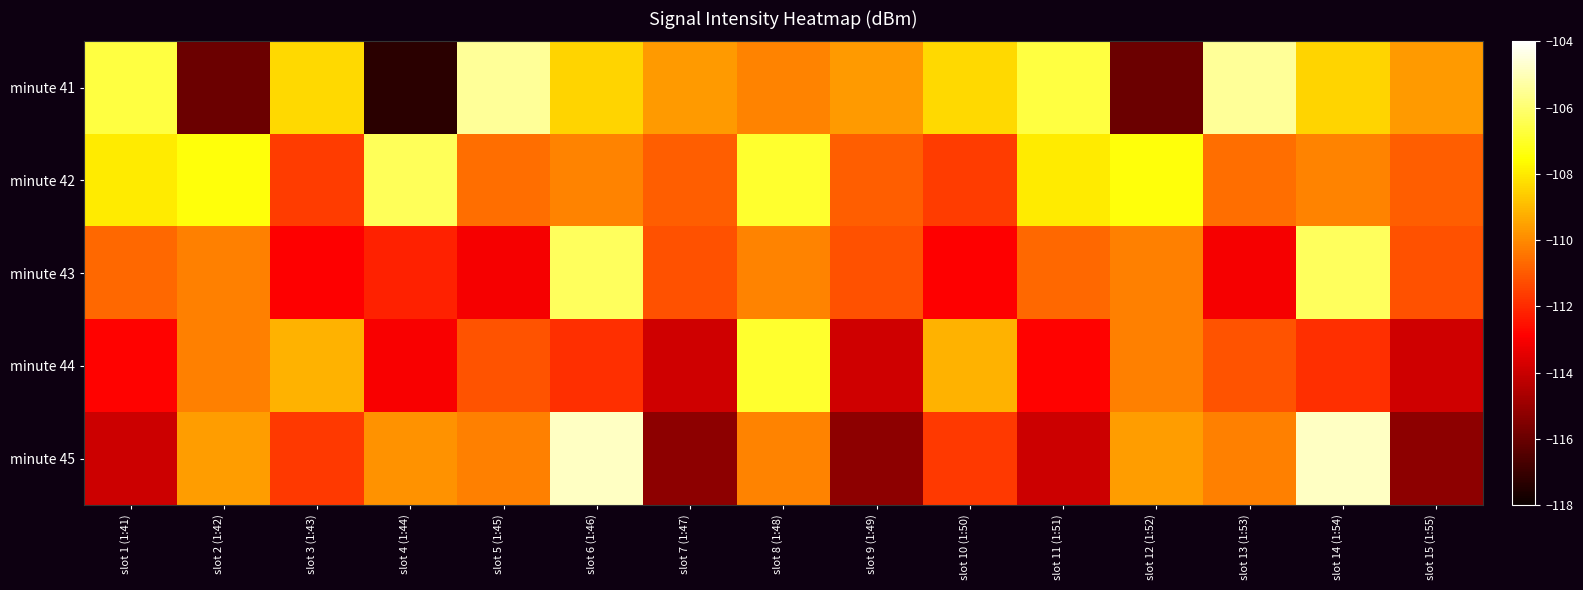

What is the spread (max minus min) of values at slot 15 (1:55)?

5.6